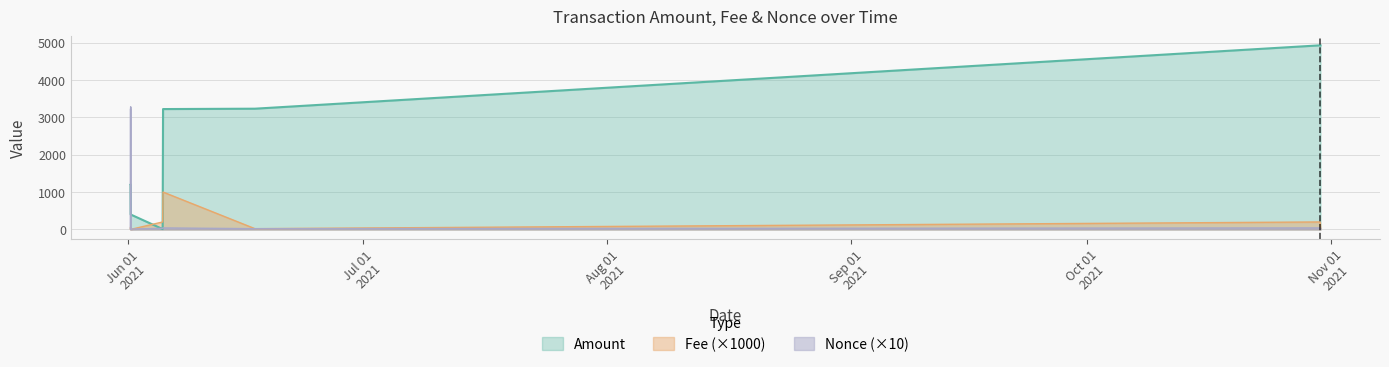

What are all the series names shown in the legend?

Amount, Fee (×1000), Nonce (×10)